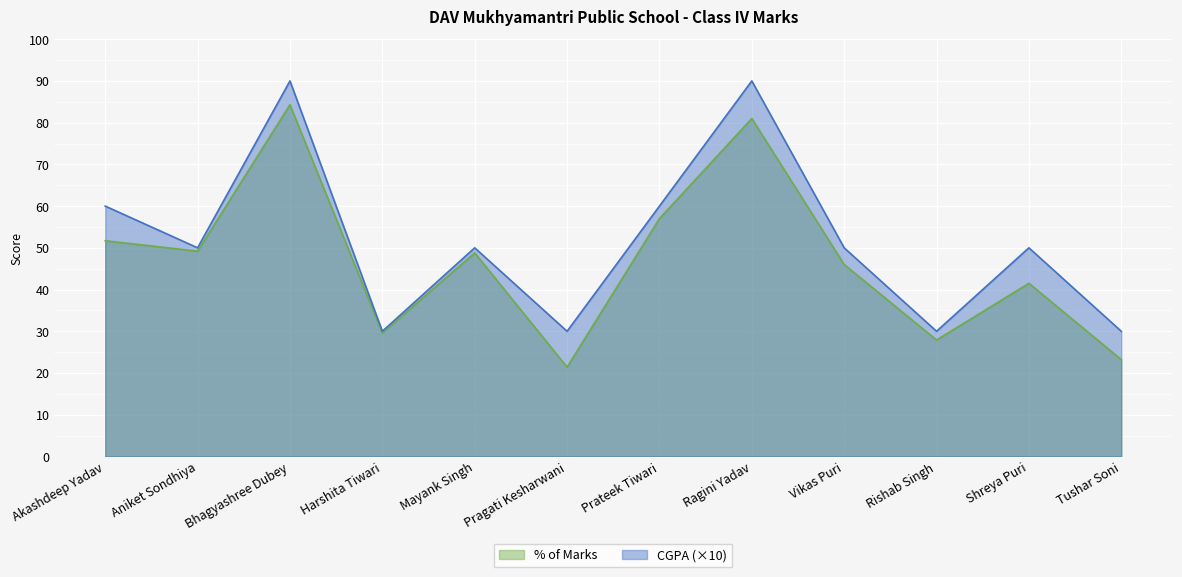

What is the difference between the highest and lowest values at Akashdeep Yadav?

8.3